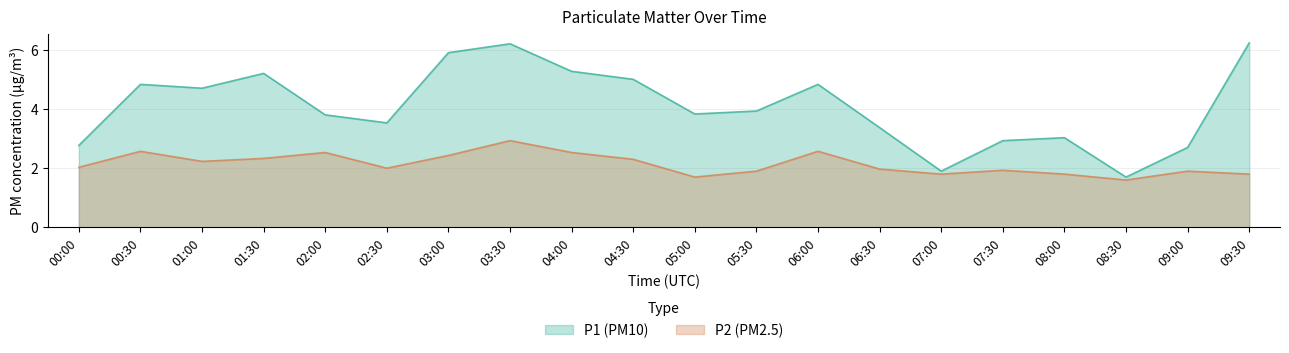

How many interior local peaks does the P2 series have?

6